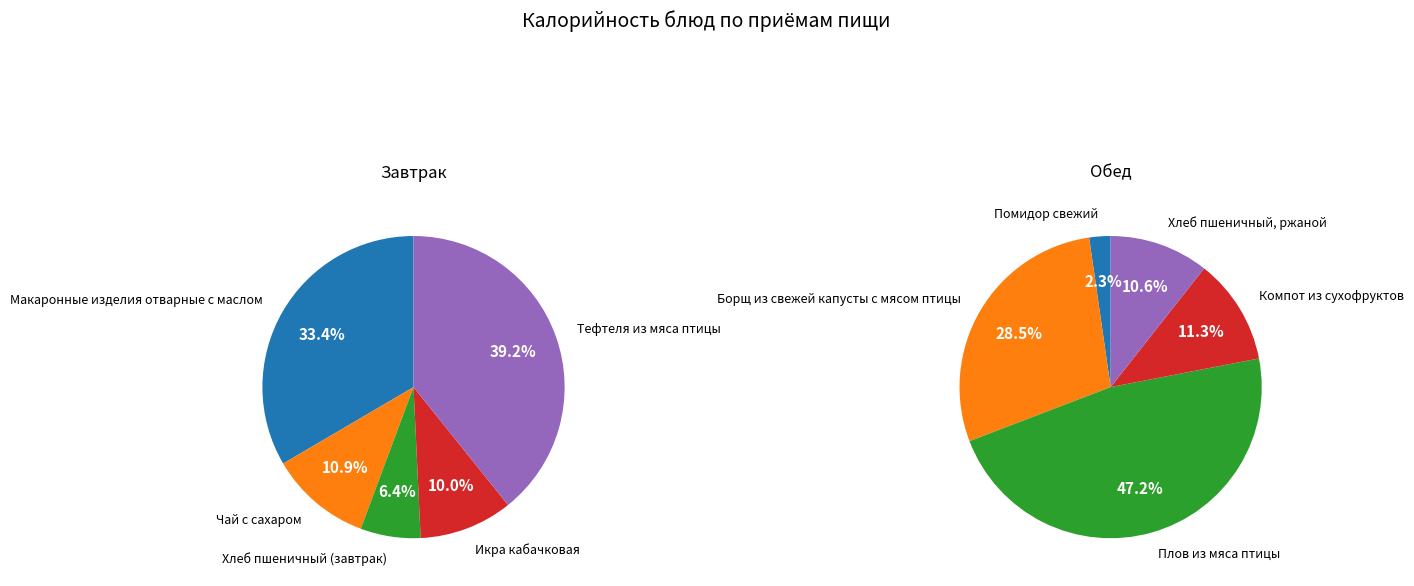

Is it true that 3 is 1% of the pie?

False